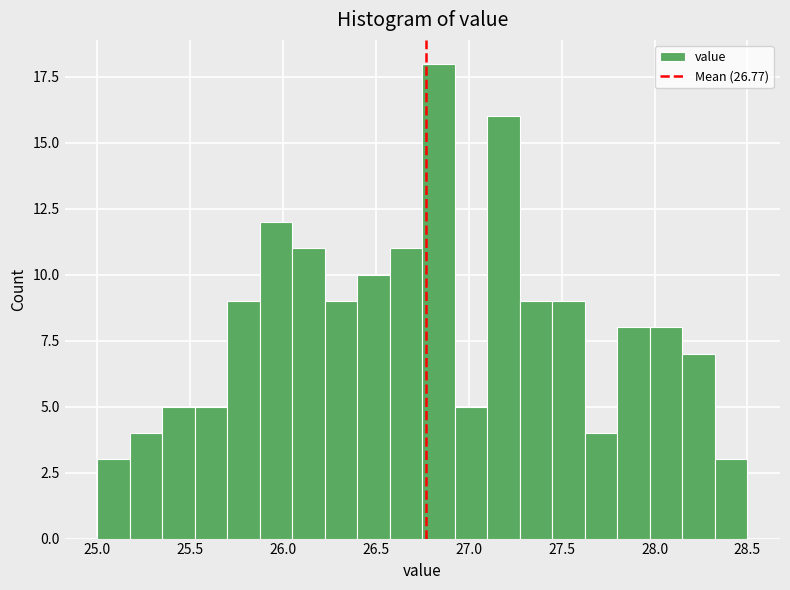

Read against the x-axis, roughly where is the centre of the tallest bar?

26.85